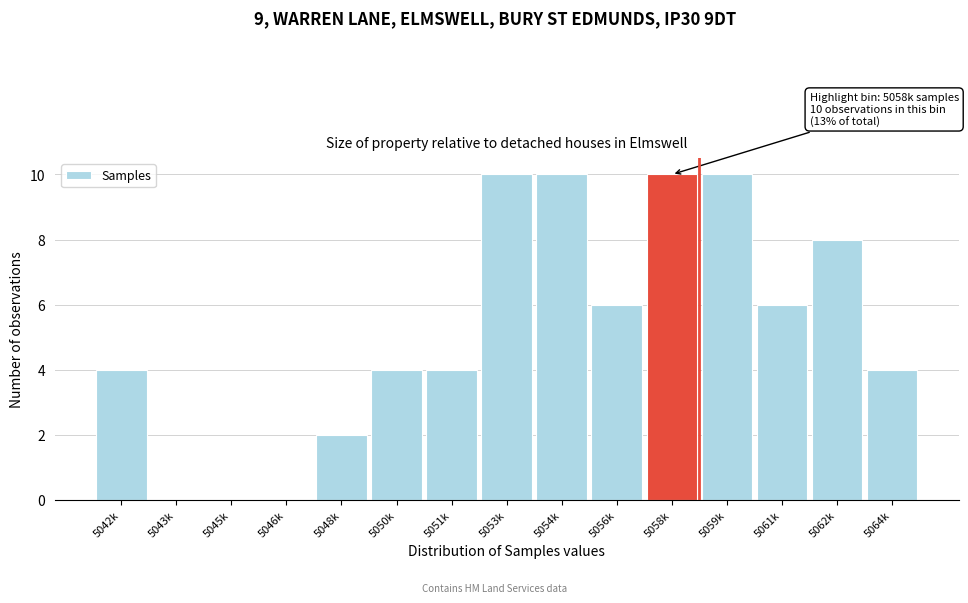

Reading left to right, what are all the values shown in this chart?

5042k=4	5043k=0	5045k=0	5046k=0	5048k=2	5050k=4	5051k=4	5053k=10	5054k=10	5056k=6	5058k=10	5059k=10	5061k=6	5062k=8	5064k=4